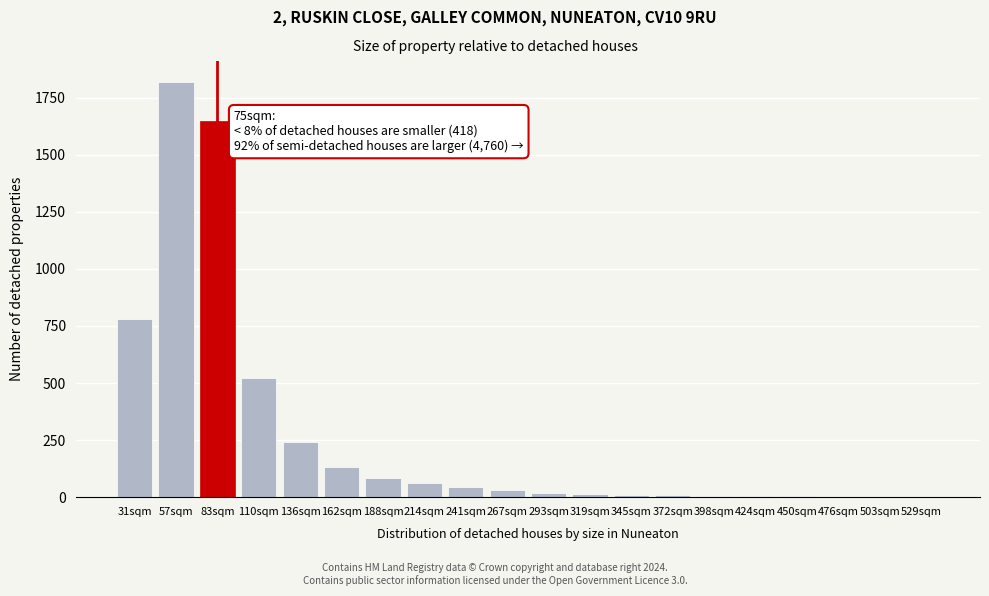

Is it true that the value at 136sqm is 240?

True